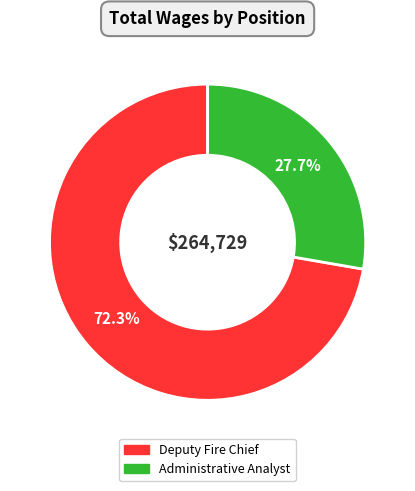

Is Deputy Fire Chief the majority of the pie?

Yes